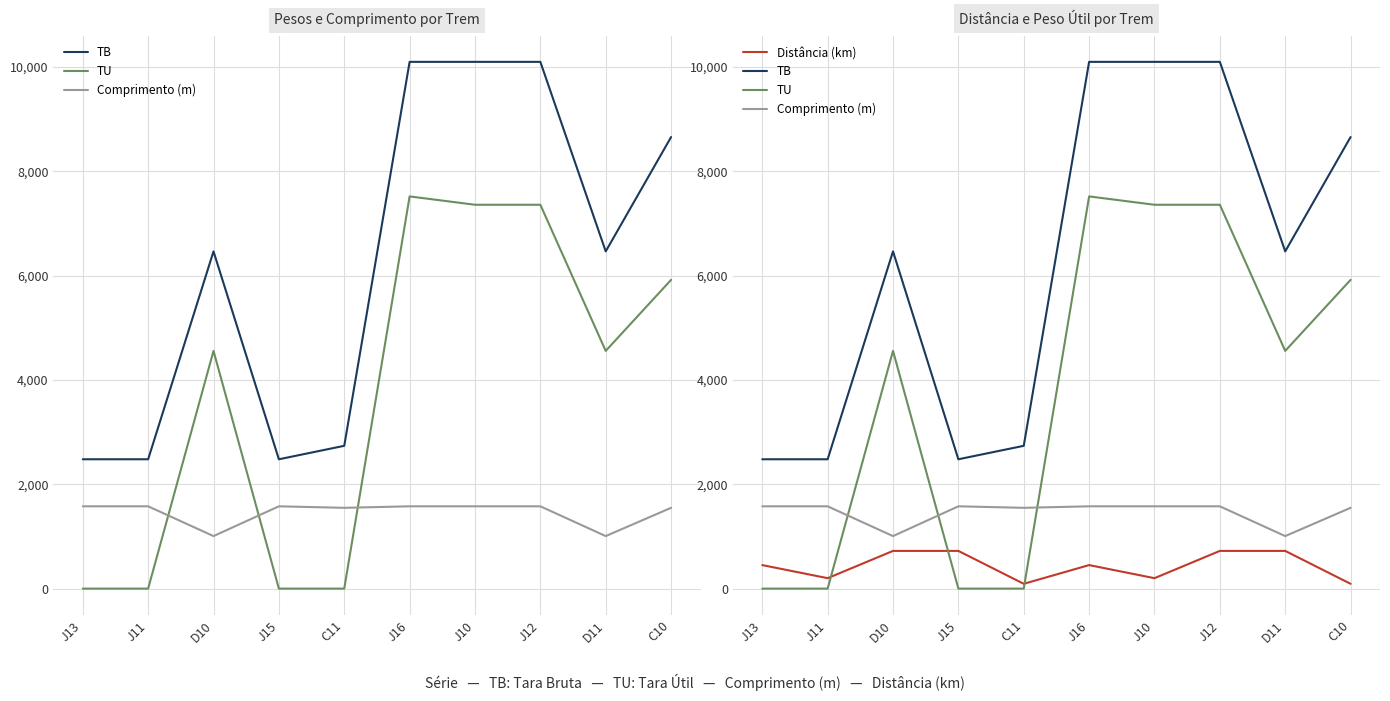

Which label corresponds to the smallest value in the chart?

J13